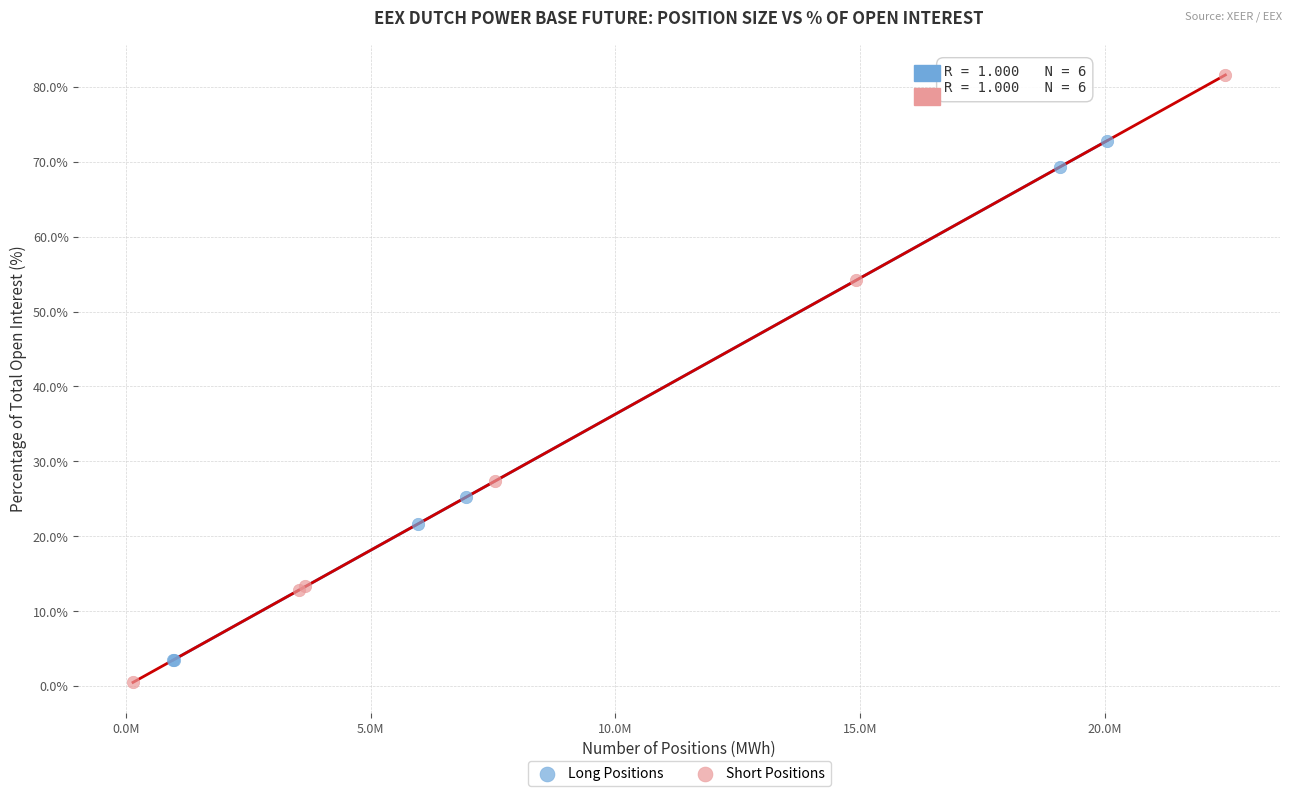

Which series reaches the maximum Y coordinate?

Short Positions